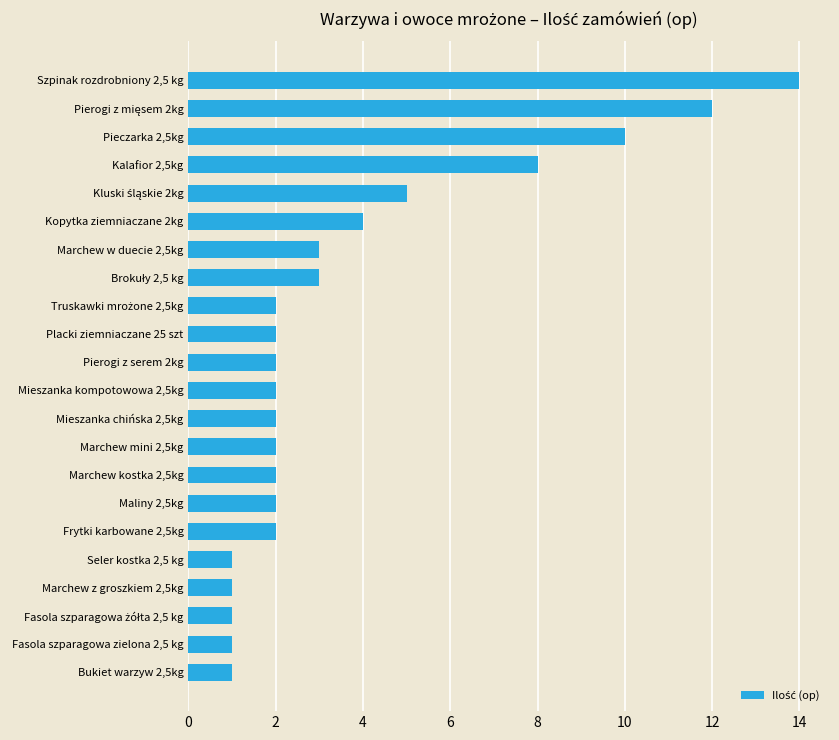

Where is the data nearest to the value 7?

Kalafior 2,5kg